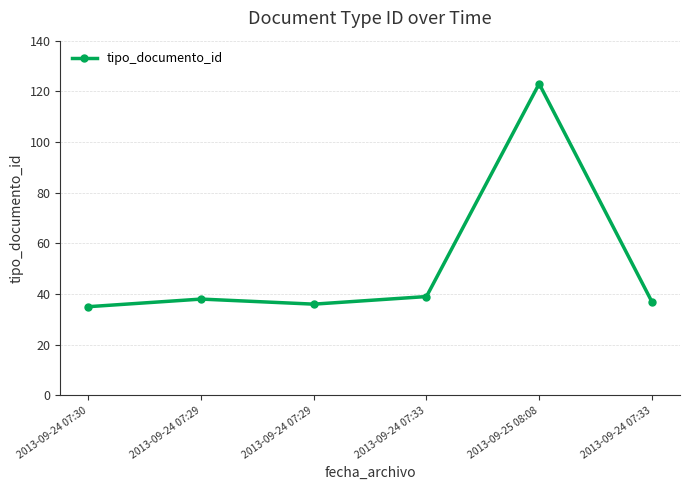

Reading right to left, what are all the values shown in this chart?

37	123	39	36	38	35